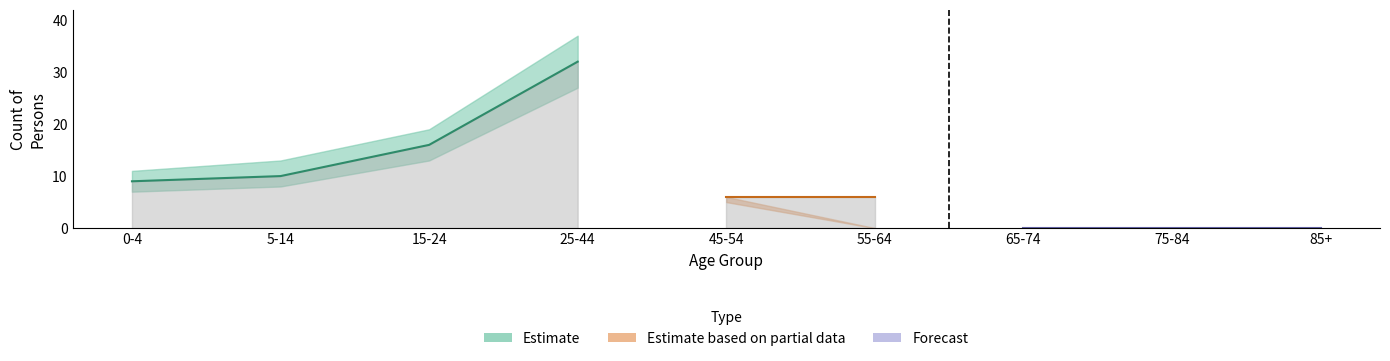

Count the number of categories in the chart.

9